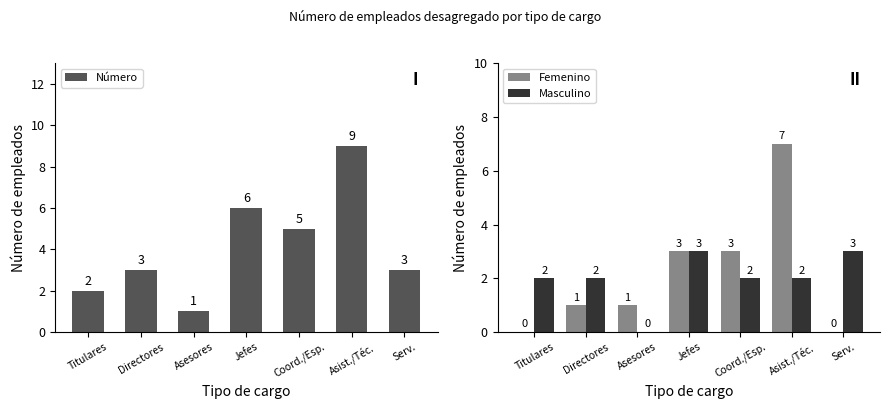

What are all the series names shown in the legend?

Número, Femenino, Masculino